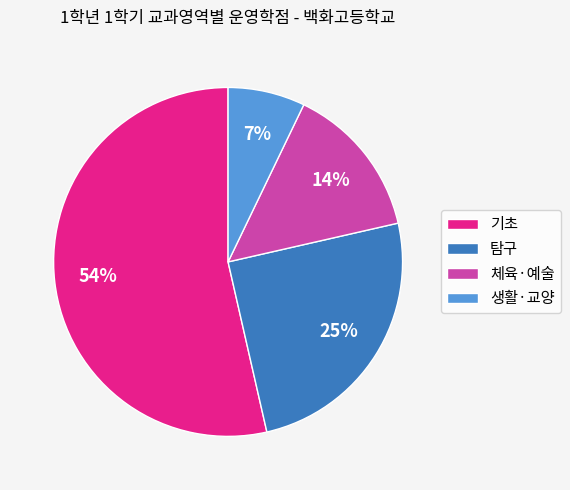

To the nearest percent, what is the difference between the 기초 and 탐구 slice percentages?

29%